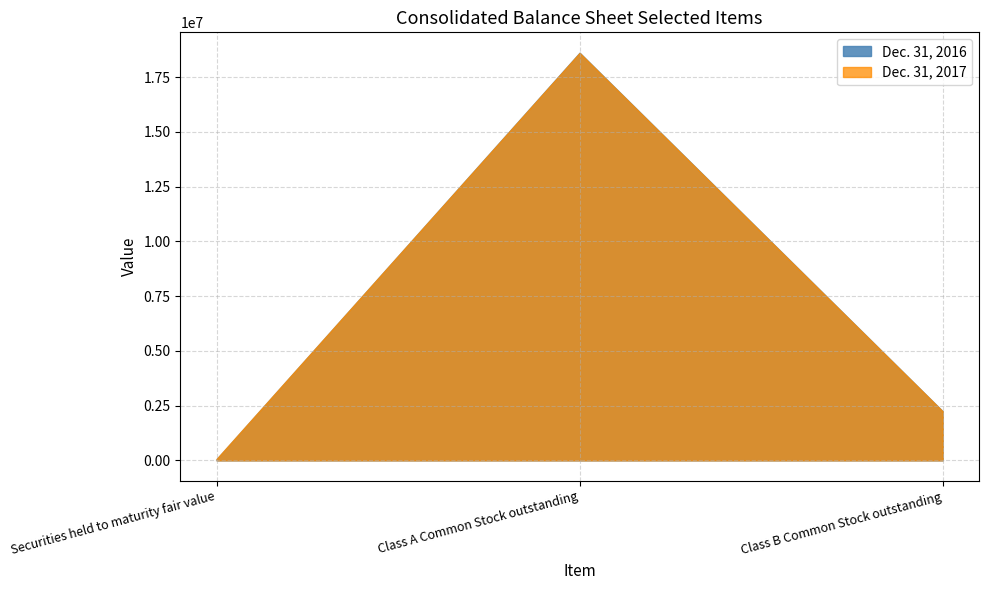

What is the approximate value of Dec. 31, 2016 at Class B Common Stock outstanding?

2245011